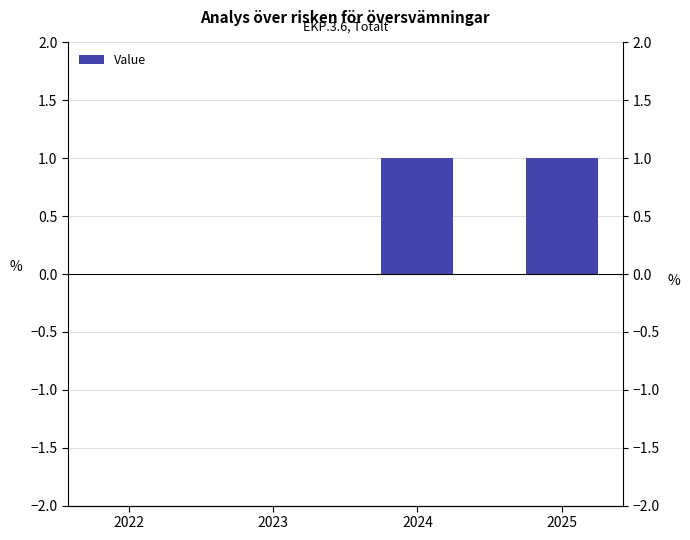

How many data points are less than 1?

2